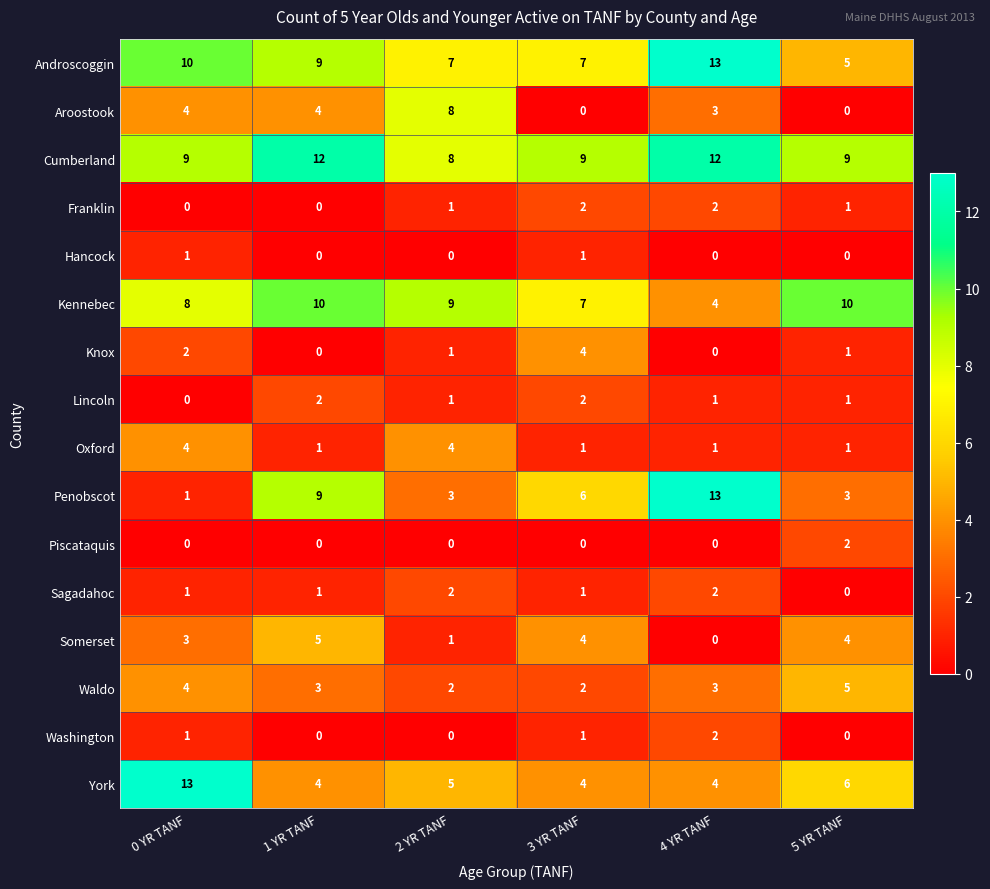

Is it true that Waldo equals 5 at 4 YR TANF?

False